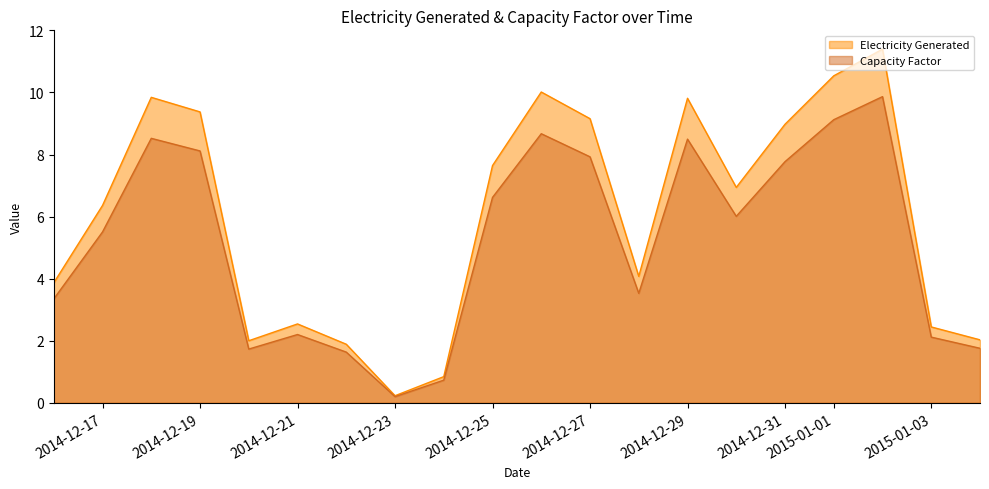

What is the minimum value for Capacity Factor?

0.2